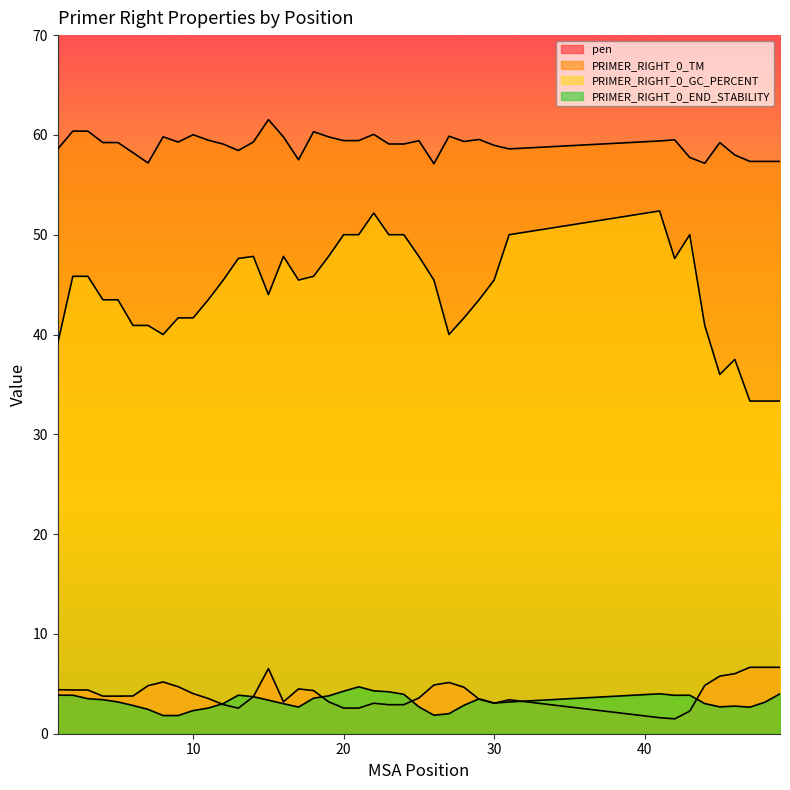

Reading right to left, transcribe all the data shown in this chart.

pen: 49=6.7	48=6.7	47=6.7	46=6.0	45=5.8	44=4.8	43=2.3	42=1.5	41=1.6	31=3.4	30=3.0	29=3.5	28=4.7	27=5.1	26=4.9	25=3.6	24=2.9	23=2.9	22=3.1	21=2.6	20=2.6	19=3.2	18=4.3	17=4.5	16=3.2	15=6.5	14=3.7	13=2.6	12=2.9	11=3.5	10=4.0	9=4.7	8=5.2	7=4.8	6=3.8	5=3.8	4=3.8	3=4.4	2=4.4	1=4.4
PRIMER_RIGHT_0_TM: 49=57.3	48=57.3	47=57.3	46=58.0	45=59.2	44=57.2	43=57.7	42=59.5	41=59.4	31=58.6	30=59.0	29=59.5	28=59.3	27=59.9	26=57.1	25=59.4	24=59.1	23=59.1	22=60.1	21=59.4	20=59.4	19=59.8	18=60.3	17=57.5	16=59.8	15=61.5	14=59.3	13=58.4	12=59.1	11=59.5	10=60.0	9=59.3	8=59.8	7=57.2	6=58.2	5=59.2	4=59.2	3=60.4	2=60.4	1=58.6
PRIMER_RIGHT_0_GC_PERCENT: 49=33.3	48=33.3	47=33.3	46=37.5	45=36.0	44=40.9	43=50.0	42=47.6	41=52.4	31=50.0	30=45.5	29=43.5	28=41.7	27=40.0	26=45.5	25=47.8	24=50.0	23=50.0	22=52.2	21=50.0	20=50.0	19=47.8	18=45.8	17=45.5	16=47.8	15=44.0	14=47.8	13=47.6	12=45.5	11=43.5	10=41.7	9=41.7	8=40.0	7=40.9	6=40.9	5=43.5	4=43.5	3=45.8	2=45.8	1=39.1
PRIMER_RIGHT_0_END_STABILITY: 49=4.0	48=3.2	47=2.7	46=2.8	45=2.7	44=3.0	43=3.9	42=3.9	41=4.0	31=3.2	30=3.1	29=3.5	28=2.9	27=2.0	26=1.9	25=2.7	24=4.0	23=4.2	22=4.3	21=4.7	20=4.3	19=3.8	18=3.6	17=2.7	16=3.0	15=3.4	14=3.7	13=3.9	12=3.0	11=2.6	10=2.3	9=1.8	8=1.8	7=2.4	6=2.8	5=3.2	4=3.4	3=3.5	2=3.9	1=3.9